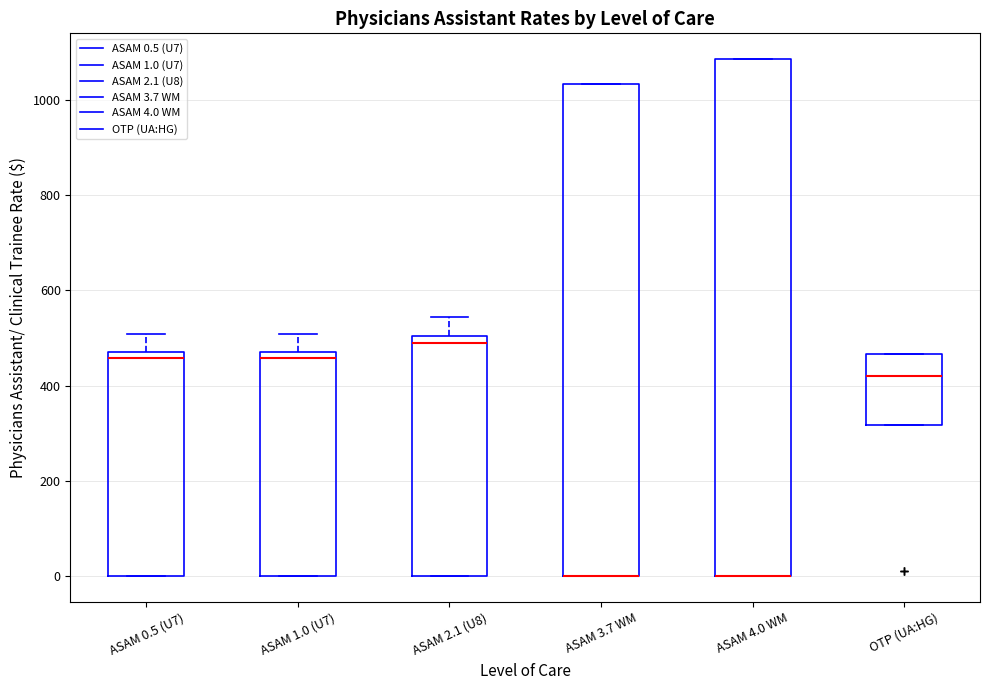

Reading left to right, transcribe this box plot: for each box, give where its median line is, the range the box spans, and where its two whiskers end, as read against the y-axis. The values are not printed on the chart, so give them approximately, as read against the axis.

ASAM 0.5 (U7): median 460, box 0 to 480, whiskers 0 to 500
ASAM 1.0 (U7): median 460, box 0 to 480, whiskers 0 to 500
ASAM 2.1 (U8): median 500 (just below the box's upper edge), box 0 to 500, whiskers 0 to 540
ASAM 3.7 WM: median 0 (drawn on the box's lower edge), box 0 to 1040, whiskers 0 to 1040
ASAM 4.0 WM: median 0 (drawn on the box's lower edge), box 0 to 1080, whiskers 0 to 1080
OTP (UA:HG): median 420, box 320 to 460, whiskers 320 to 460